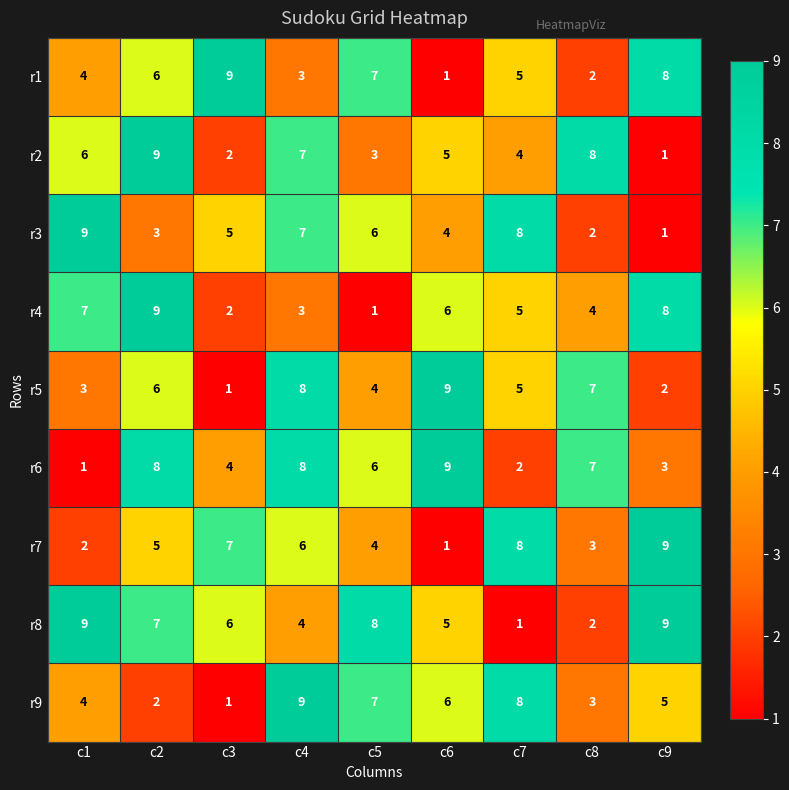

Which series has the largest total across all categories?

r8